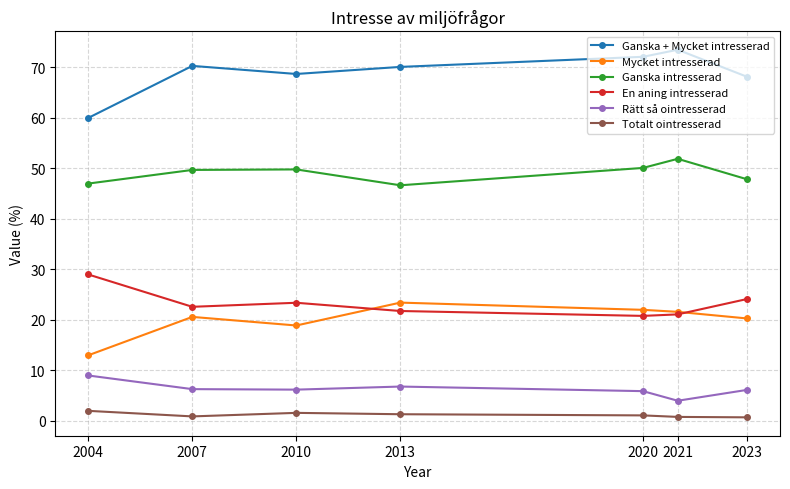

Rank the series by their maximum value, from highest to lowest.

Ganska + Mycket intresserad, Ganska intresserad, En aning intresserad, Mycket intresserad, Rätt så ointresserad, Totalt ointresserad